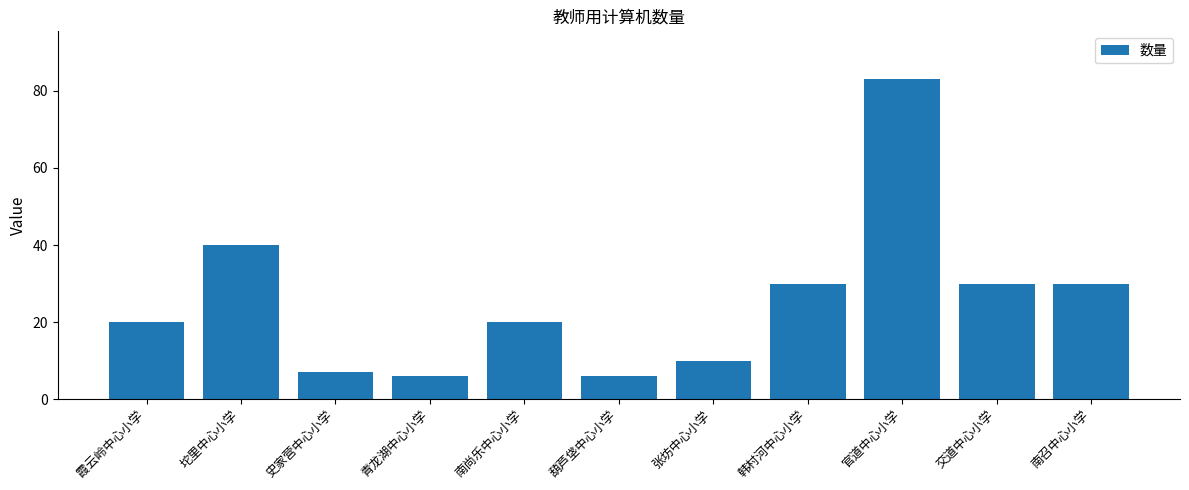

Are the bars grouped side by side (vs. stacked)?

No